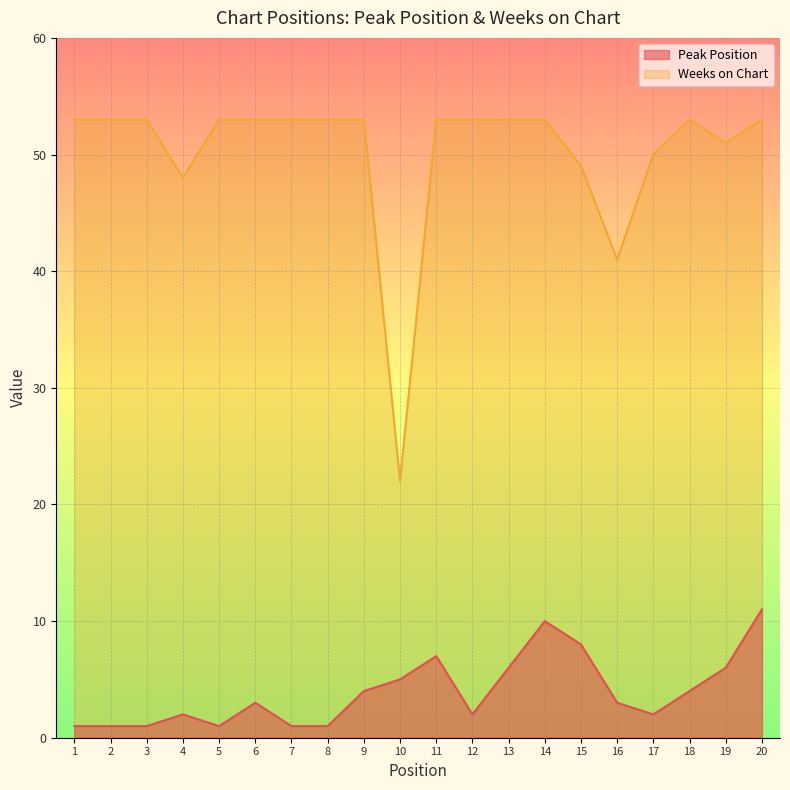

Which series has the widest spread of values?

Weeks on Chart